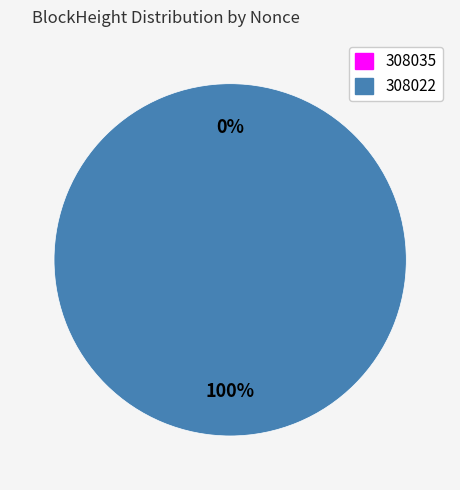

Is it true that 308022 is 99% of the pie?

False